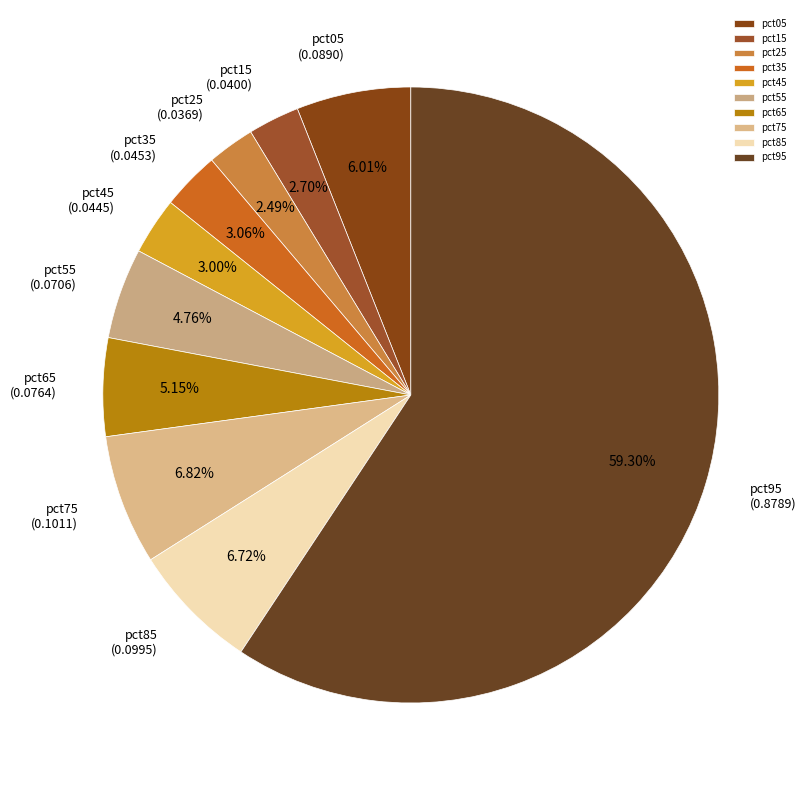

To the nearest percent, what percentage of the pie is pct65?

5%